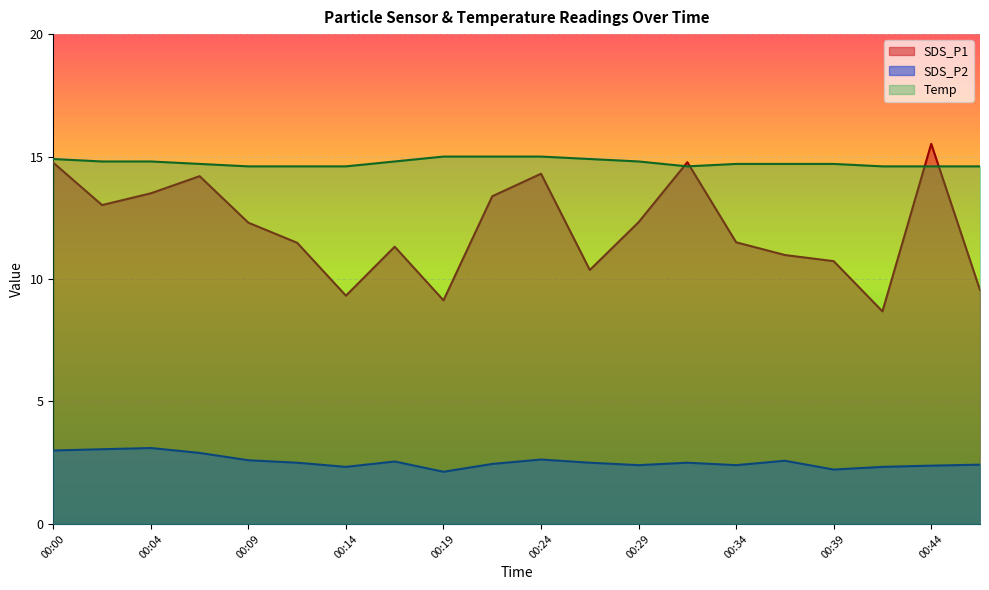

True or false: SDS_P1 has a value of 9.4 at 00:44.

False